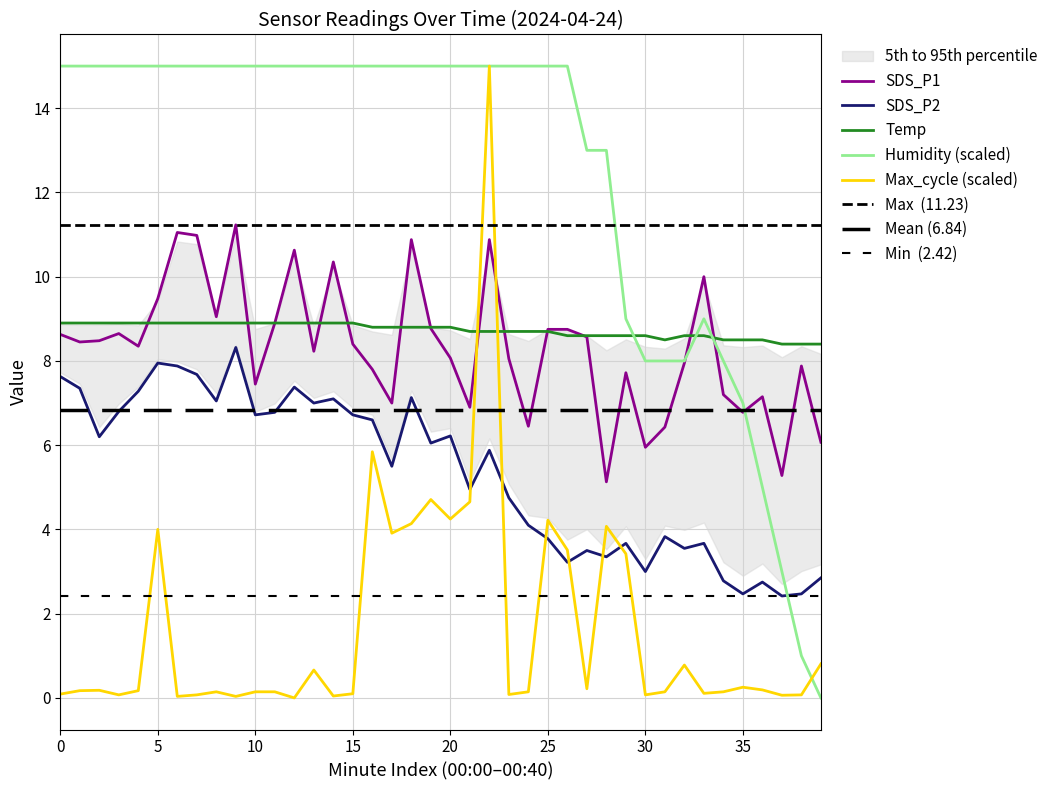

What is the label of the 20th point from the left?

19